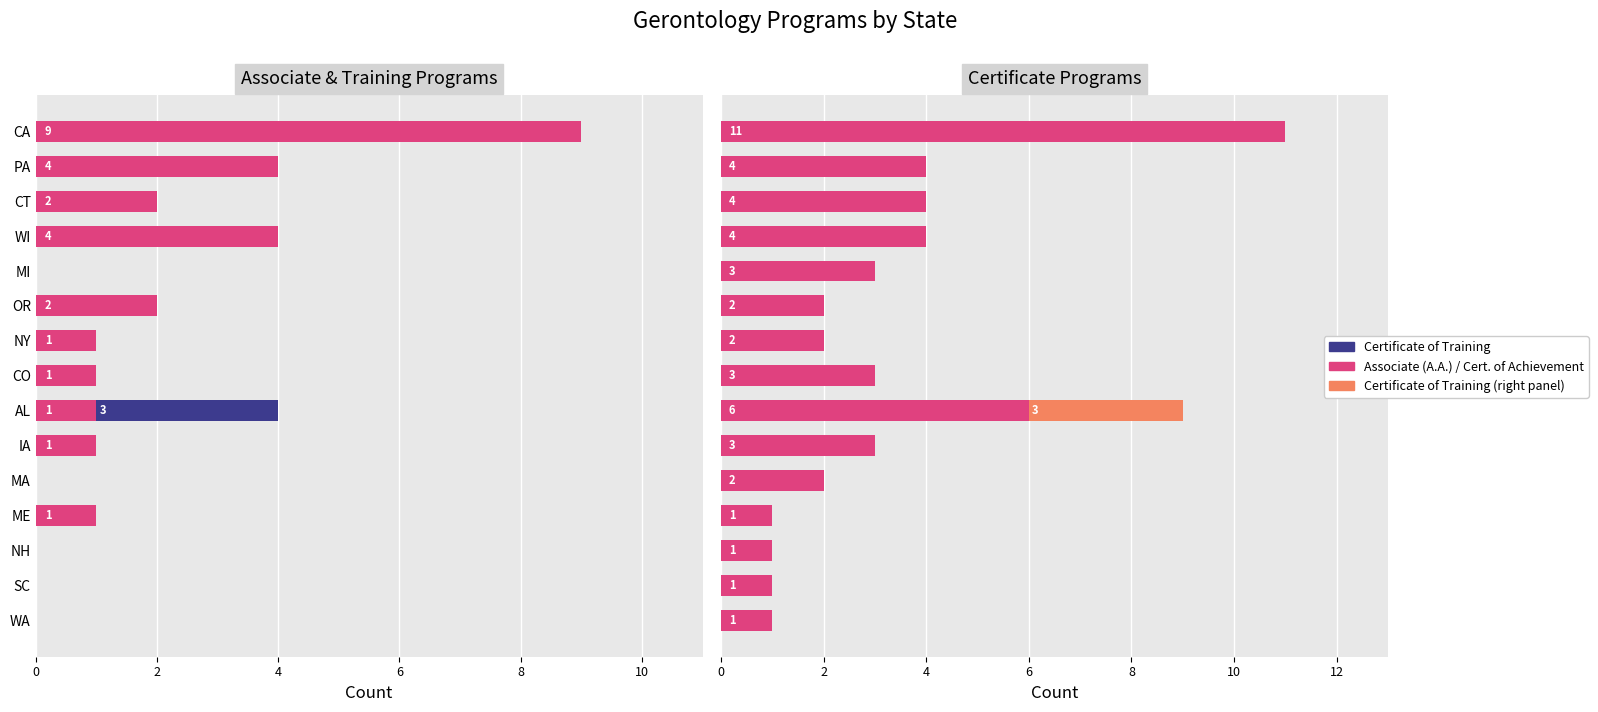

Which series has the largest total across all categories?

Certificate of Achievement